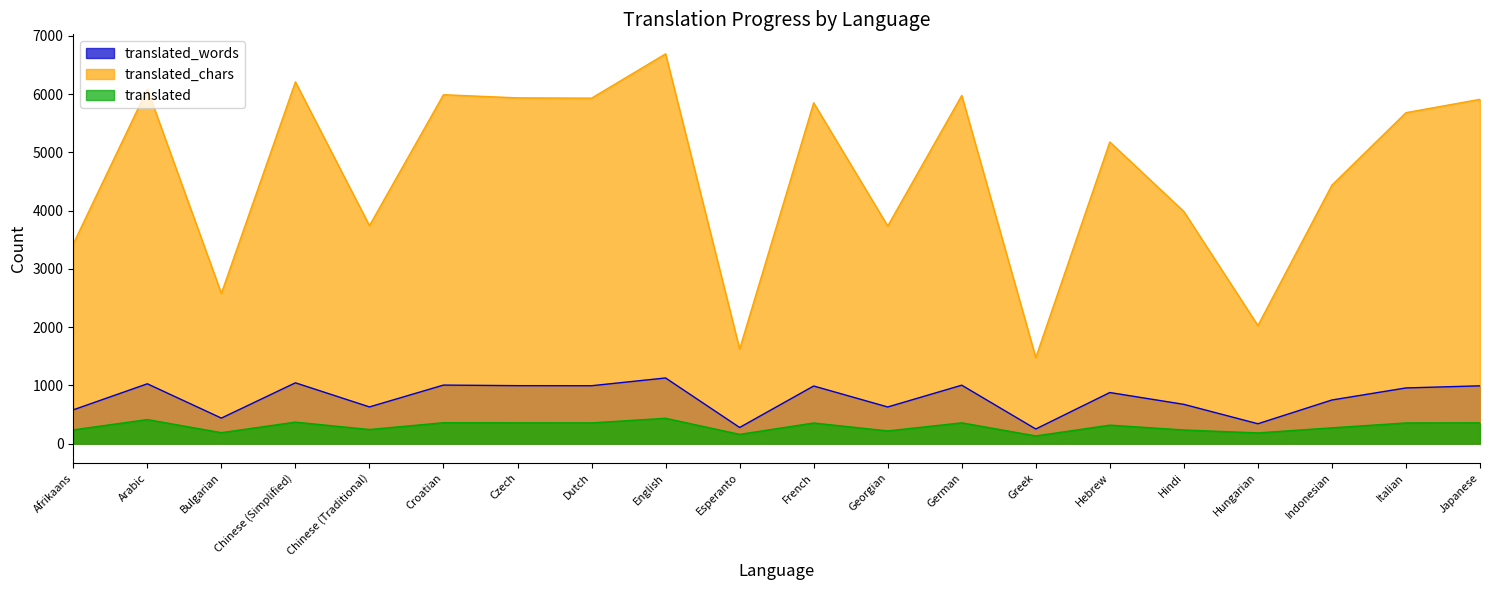

Where does the translated_chars series first go above 5682?

Arabic